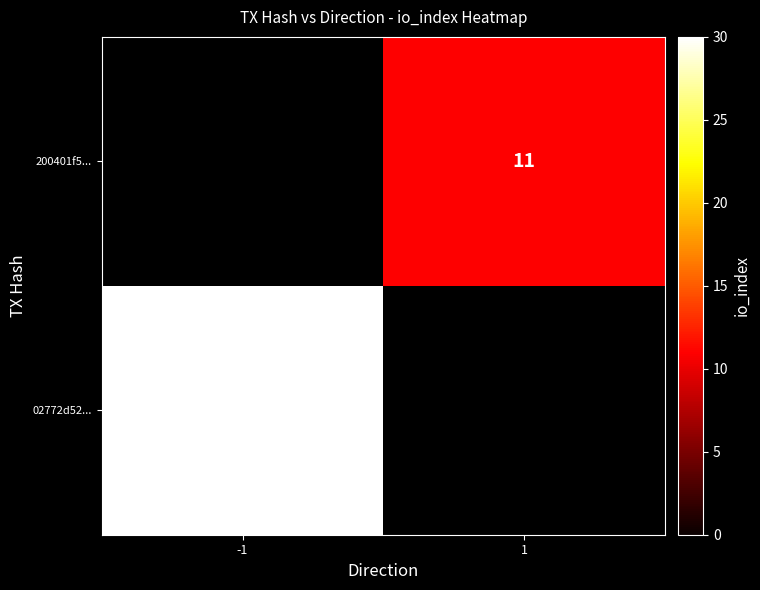

What is the smallest value displayed?

11.0